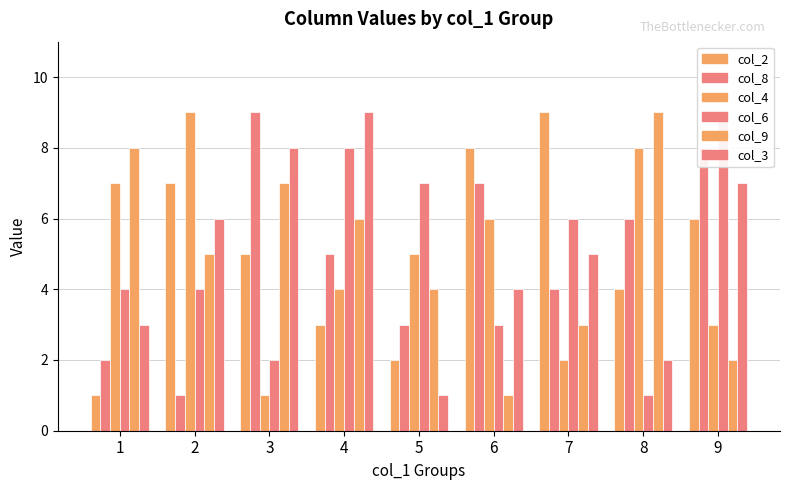

Which category has the highest value in the col_8 series?

3